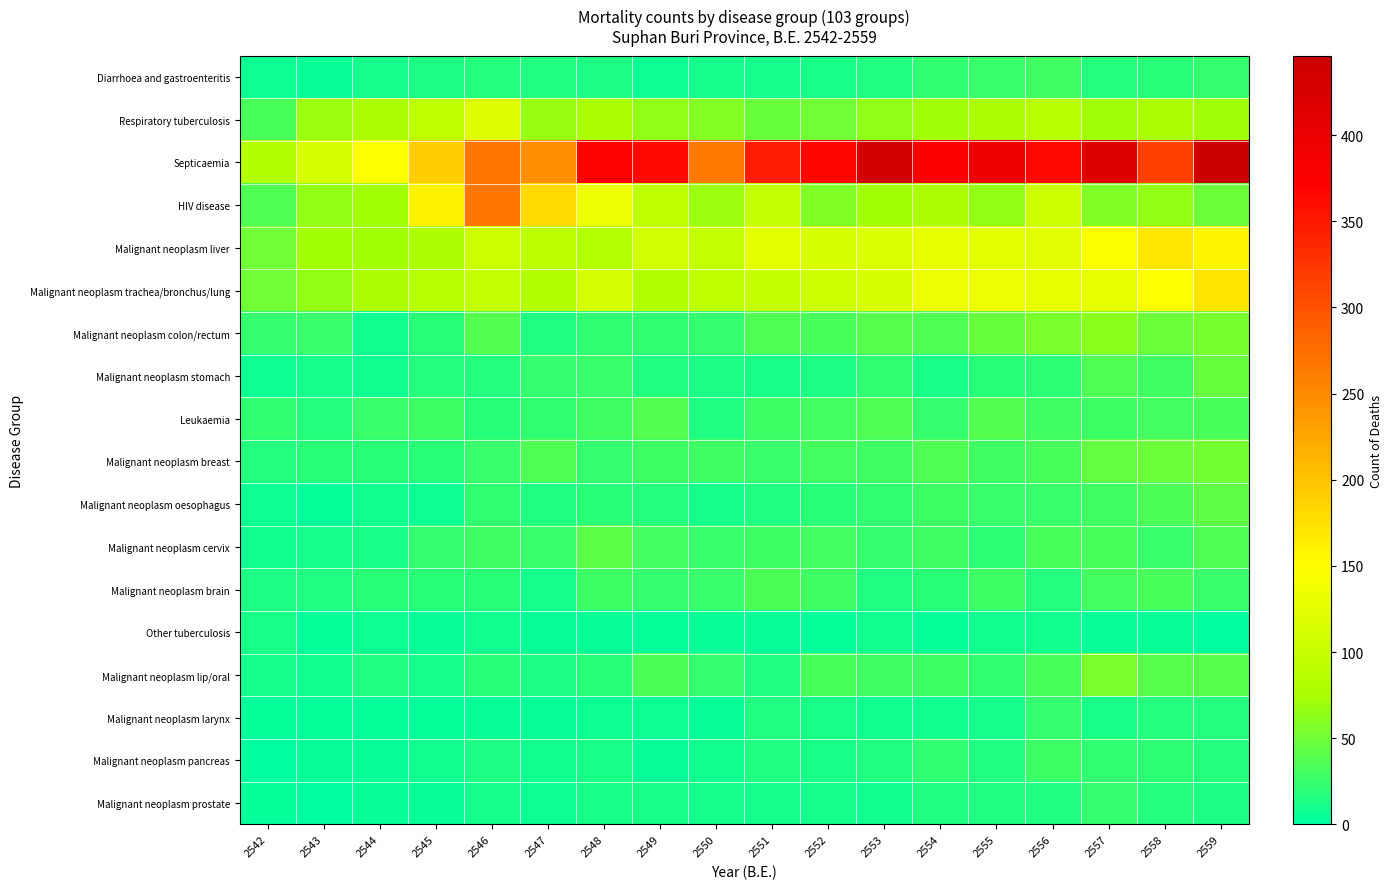

Which series has the largest total across all categories?

Septicaemia